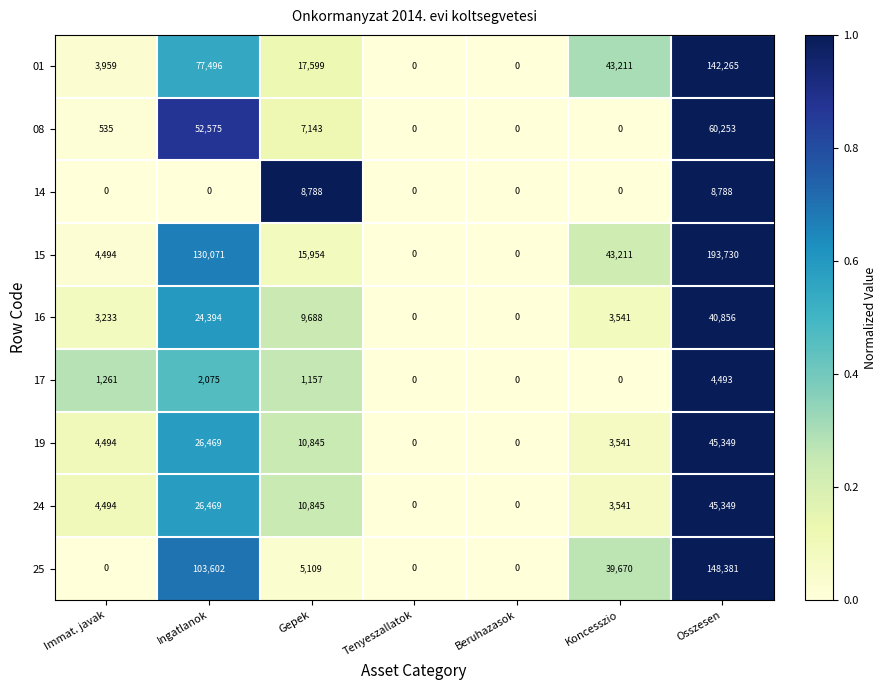

The 19 series shows 3541 at Koncesszio. True or false?

True